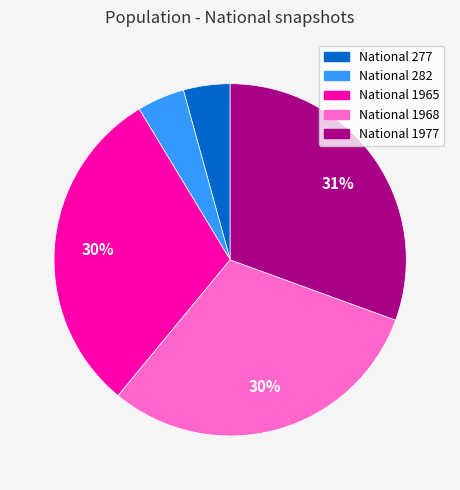

What percentage is the National 277 slice, to the nearest percent?

4%